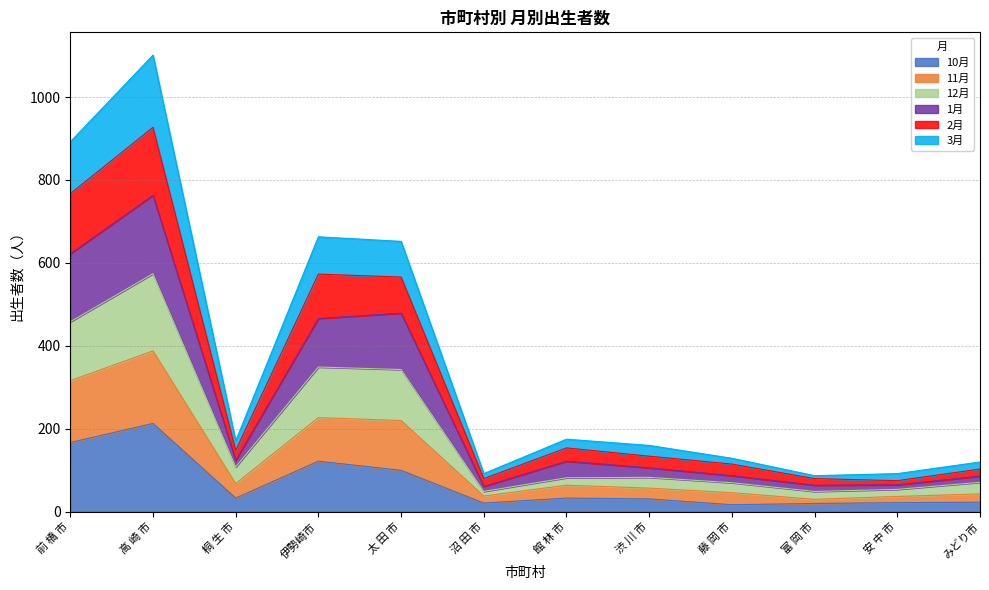

True or false: 1月 and 11月 intersect in this chart.

False